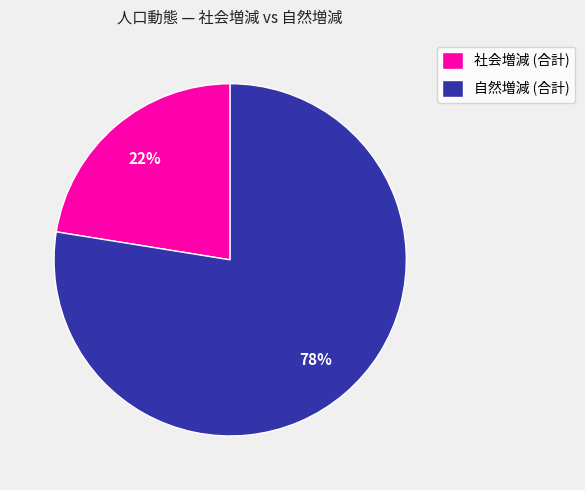

Between 自然増減 (合計) and 社会増減 (合計), which is larger?

自然増減 (合計)